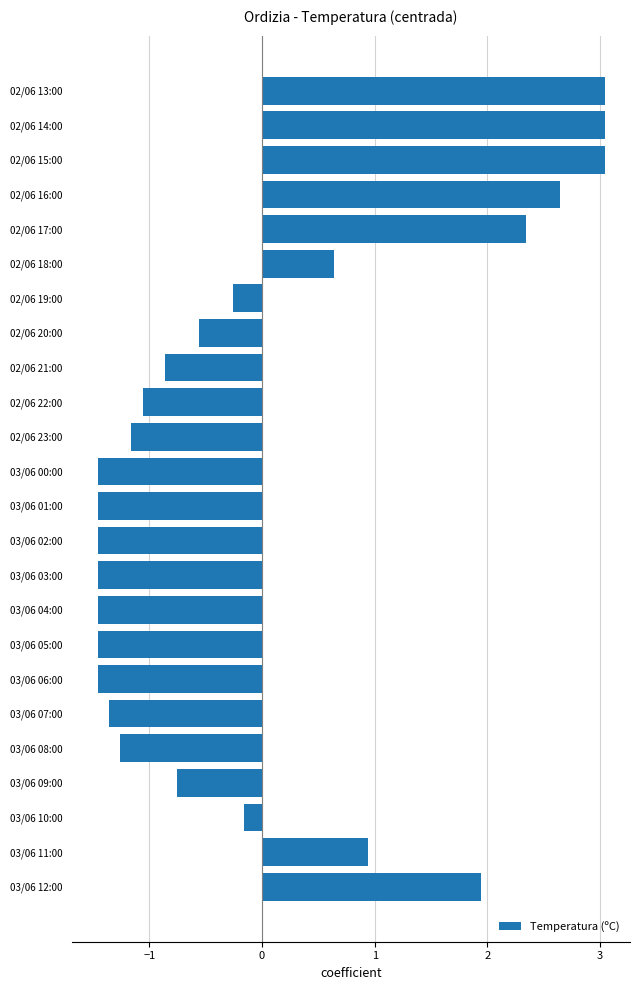

What is the change in value from 03/06 12:00 to 02/06 14:00?

+1.1